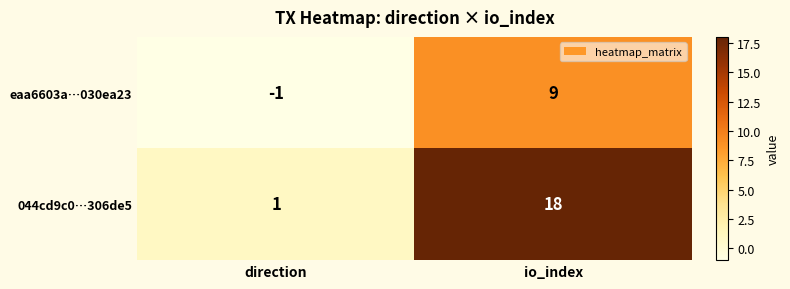

What is the difference between the 044cd9c0…306de5 values at direction and io_index?

17